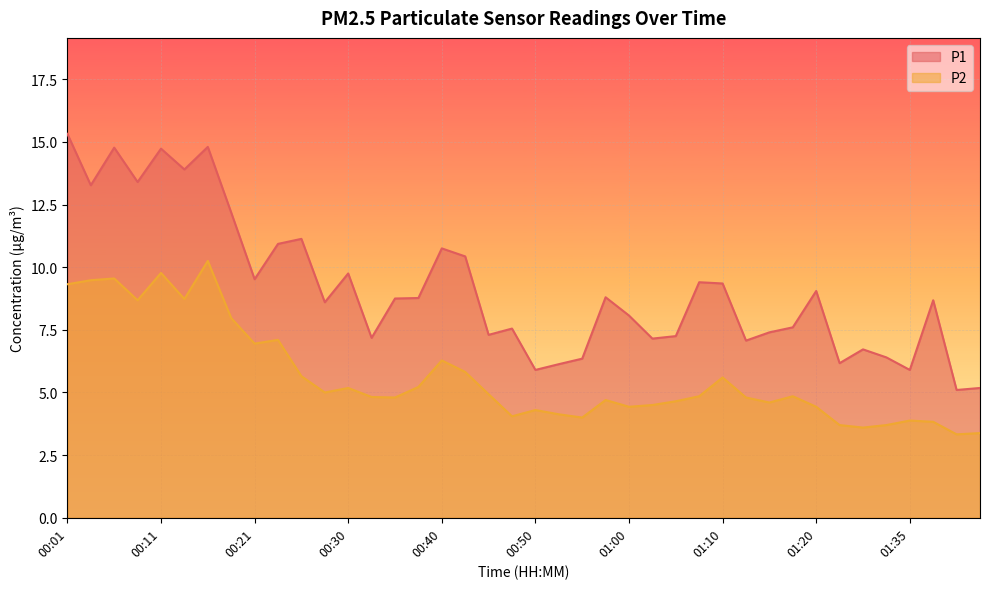

What is the difference between the P2 values at 00:48 and 01:10?

1.5